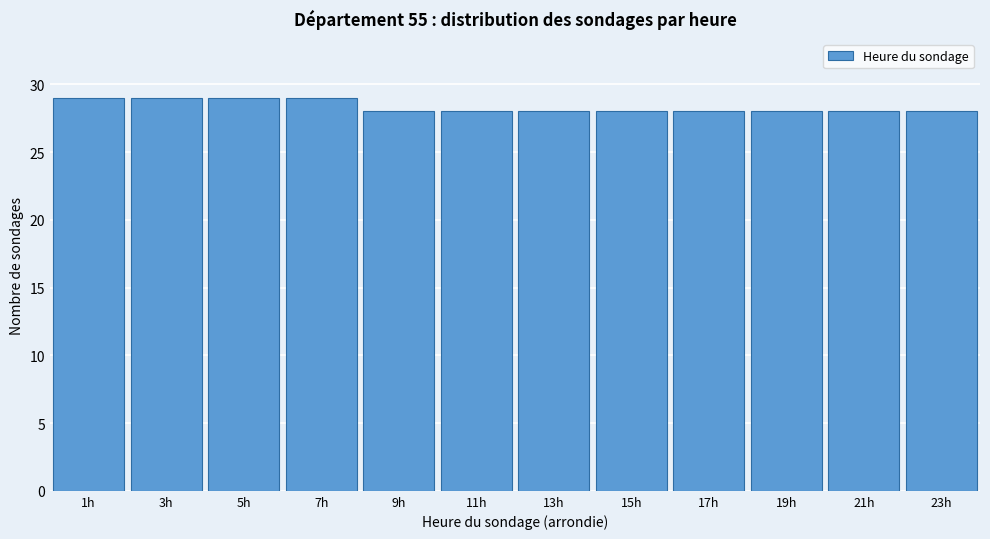

Reading left to right, transcribe this chart: for each bar, give the range it covers on the x-axis and its height. The values are not printed on the chart, so give them approximately, as read against the axis.

0 to 2: 29
2 to 4: 29
4 to 6: 29
6 to 8: 29
8 to 10: 28
10 to 12: 28
12 to 14: 28
14 to 16: 28
16 to 18: 28
18 to 20: 28
20 to 22: 28
22 to 24: 28